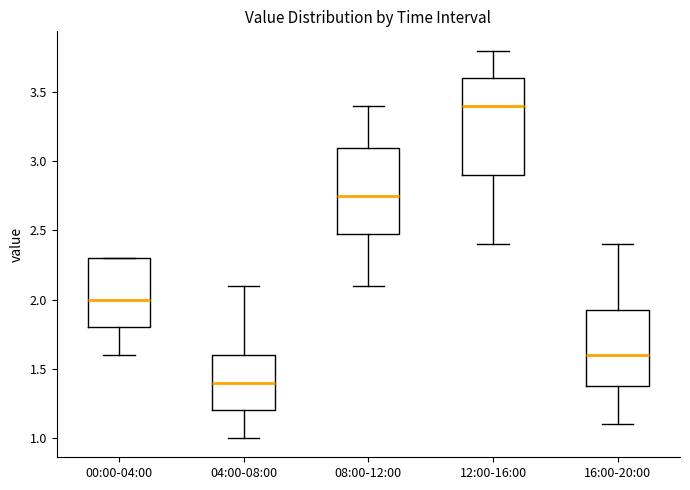

Reading left to right, read every box against the y-axis: the position of its median line, the range the box covers, and the ends of its whiskers. The values are not printed on the chart, so give them approximately, as read against the axis.

00:00-04:00: median 2.00, box 1.80 to 2.30, whiskers 1.60 to 2.30
04:00-08:00: median 1.40, box 1.20 to 1.60, whiskers 1.00 to 2.10
08:00-12:00: median 2.75, box 2.50 to 3.10, whiskers 2.10 to 3.40
12:00-16:00: median 3.40, box 2.90 to 3.60, whiskers 2.40 to 3.80
16:00-20:00: median 1.60, box 1.40 to 1.95, whiskers 1.10 to 2.40